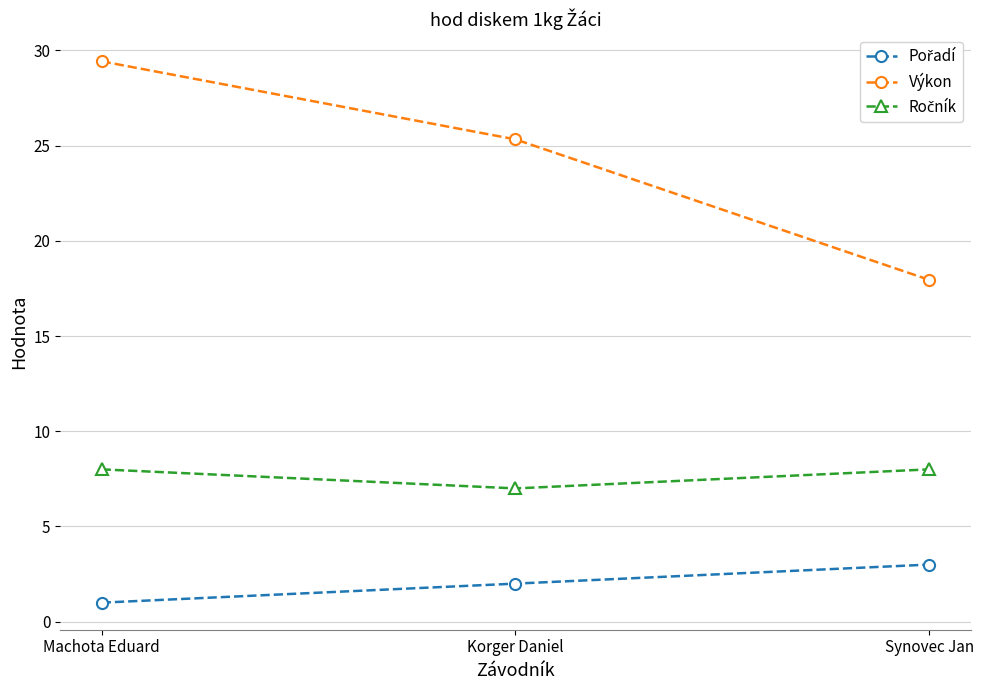

At which category is the sum across all series the highest?

Machota Eduard